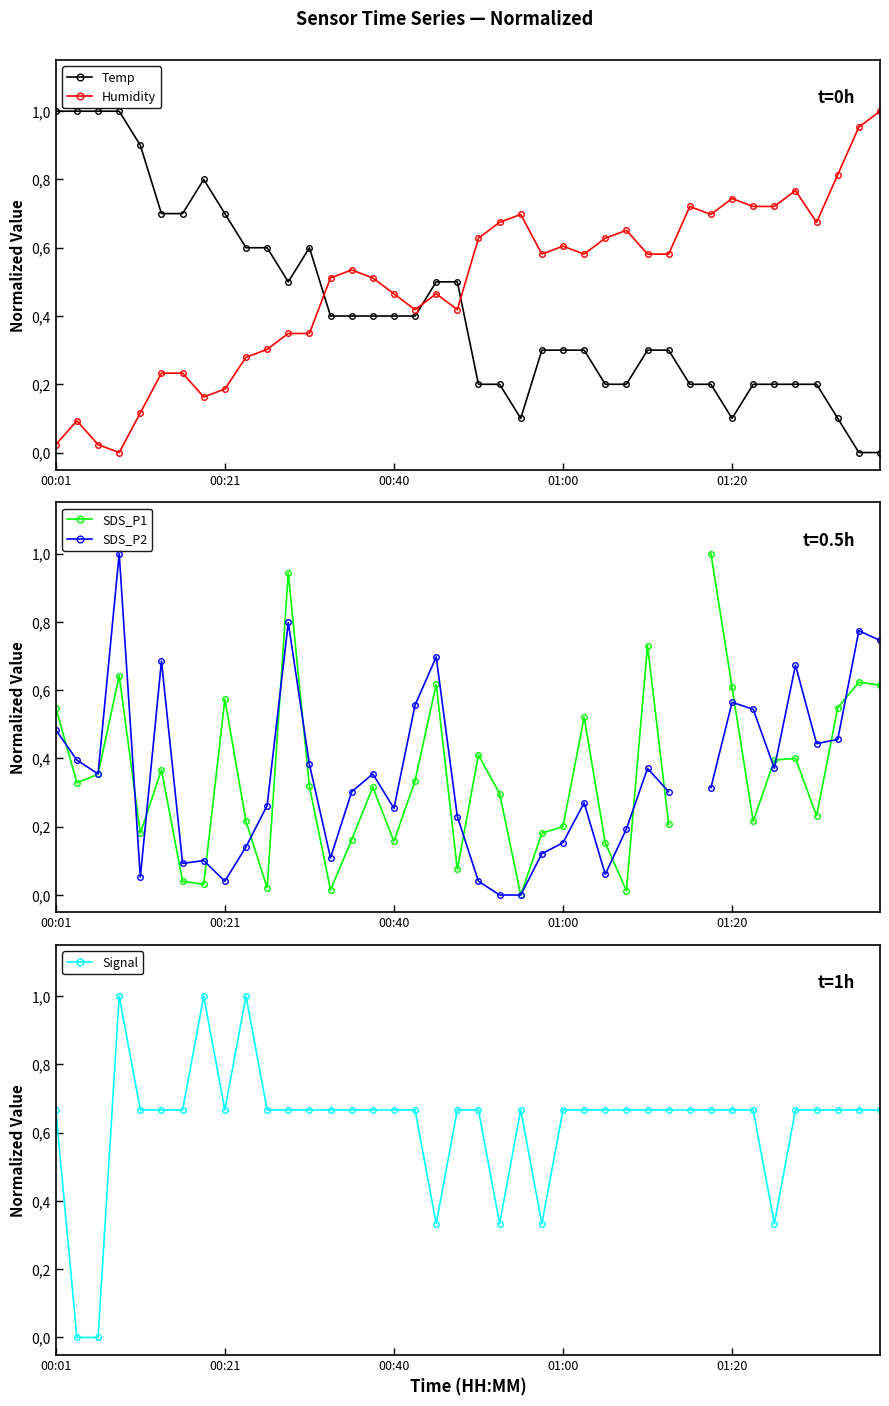

How many categories are shown in the chart?

40